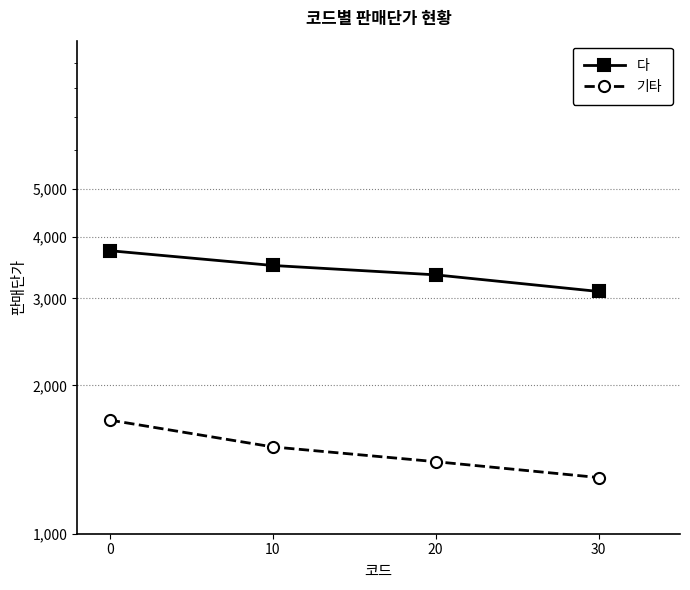

True or false: 다 and 기타 cross at least once.

False